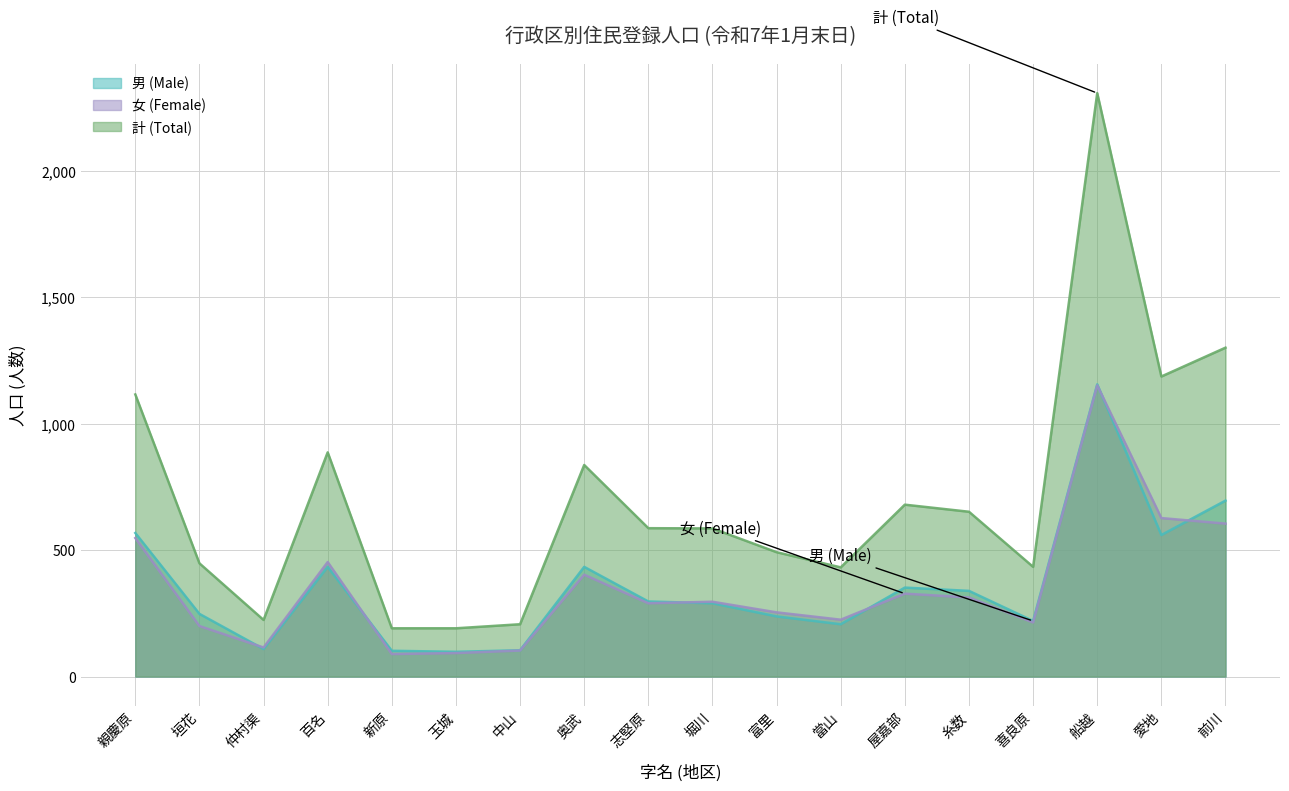

Which series has the widest spread of values?

計 (Total)